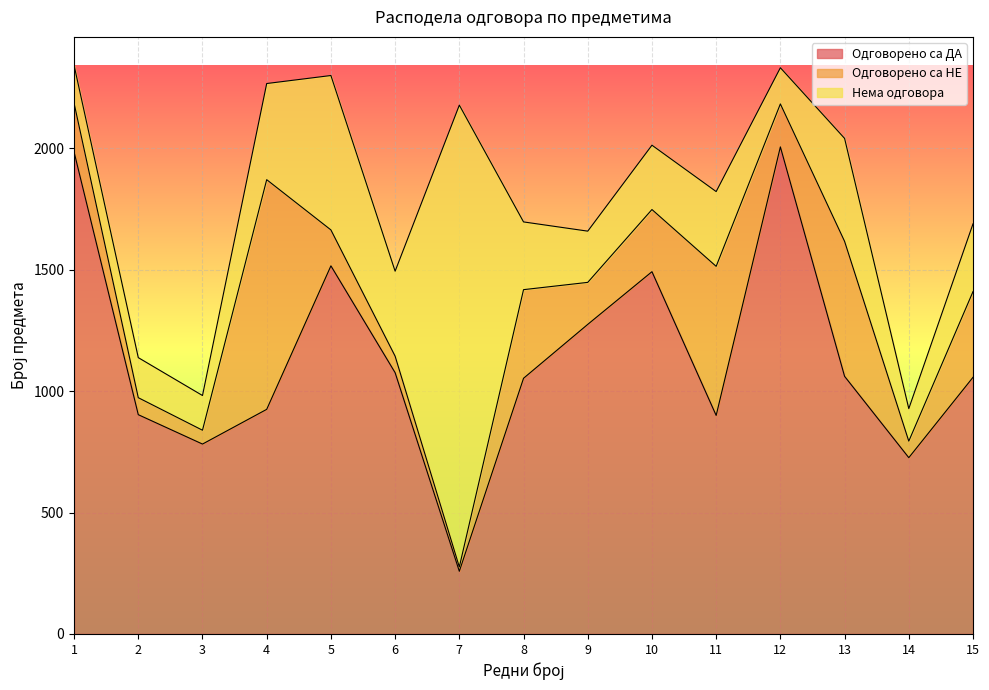

What is the sum of all Одговорено са ДА values?

17015